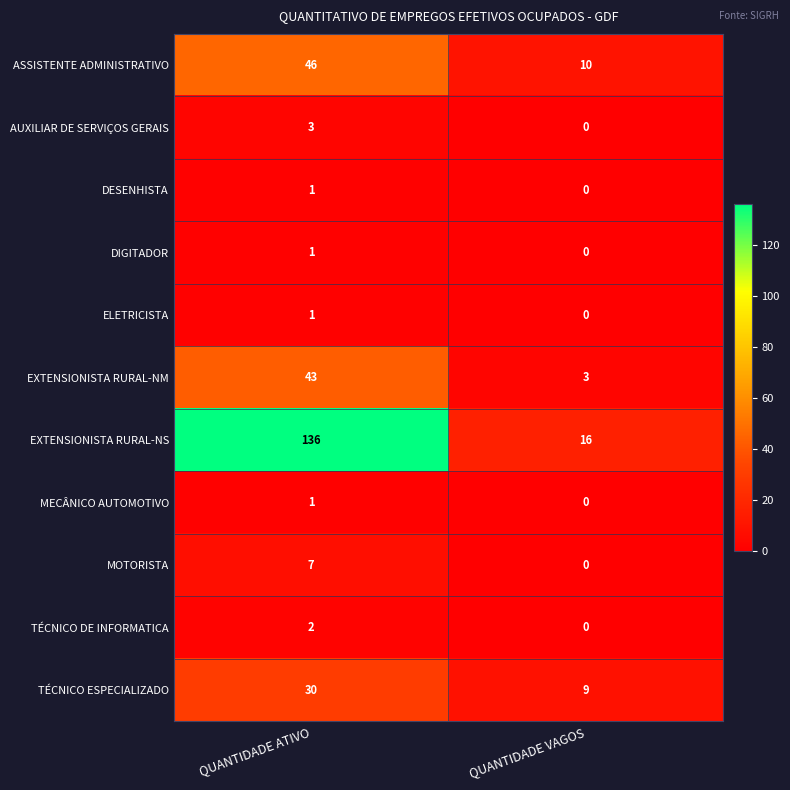

What is the spread (max minus min) of values at QUANTIDADE ATIVO?

135